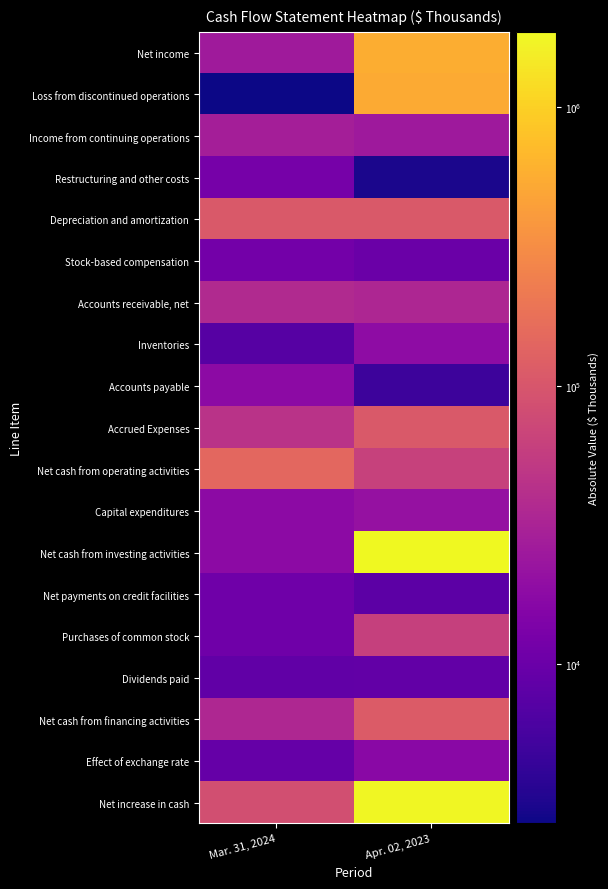

At how many categories does at least one series exceed 1167187?

1